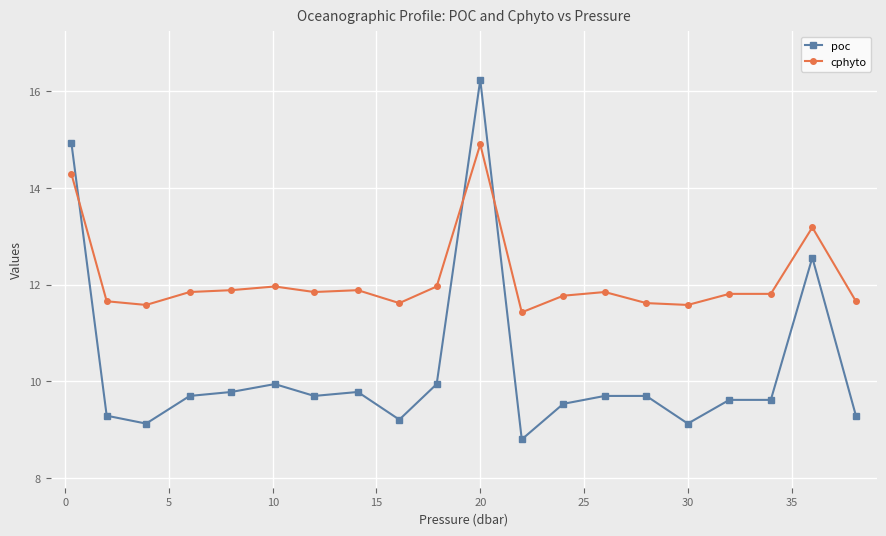

At how many categories does at least one series exceed 15?

1